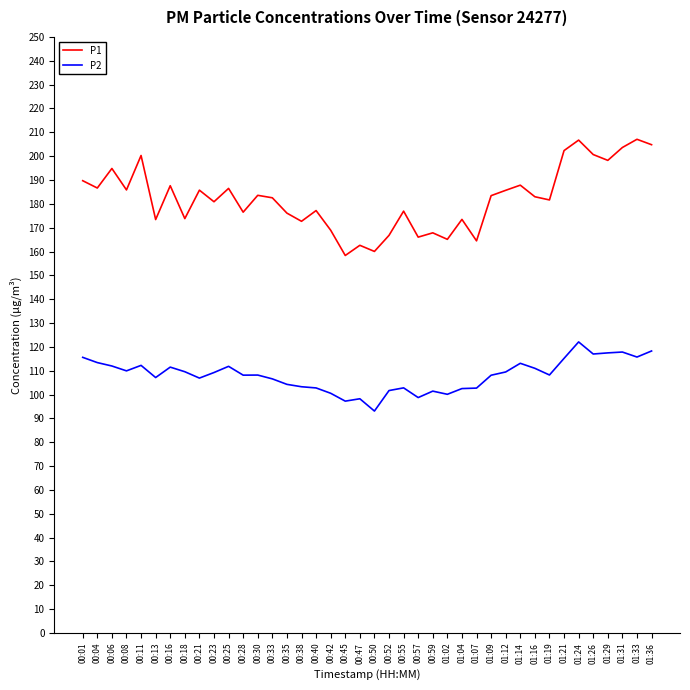

What is the highest value of the P2 series?

122.1